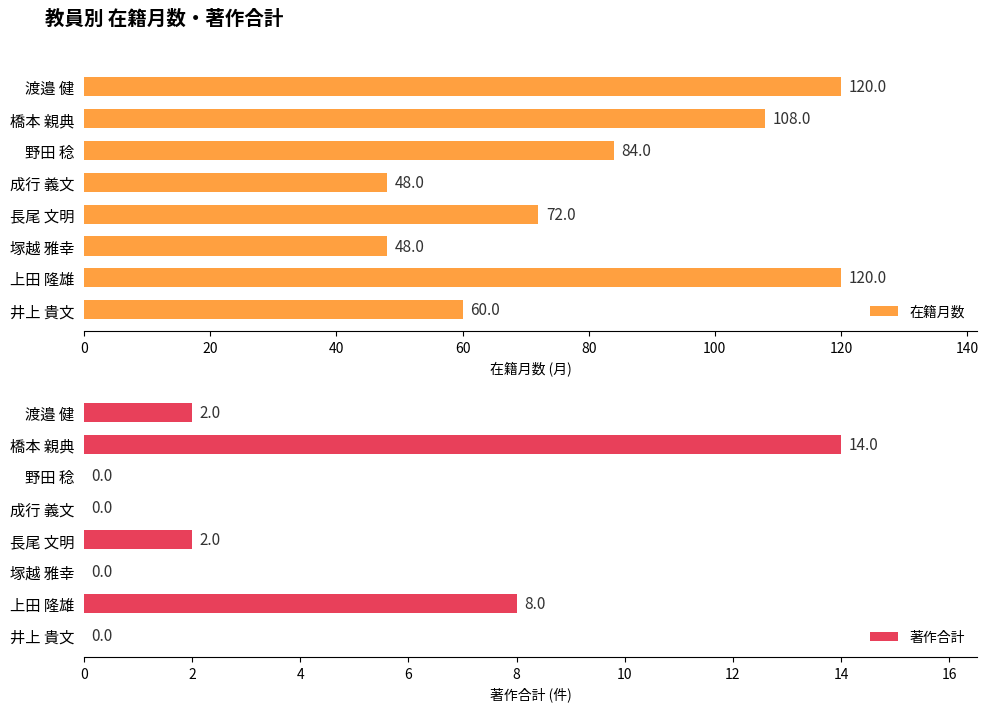

Which series has the widest spread of values?

在籍月数